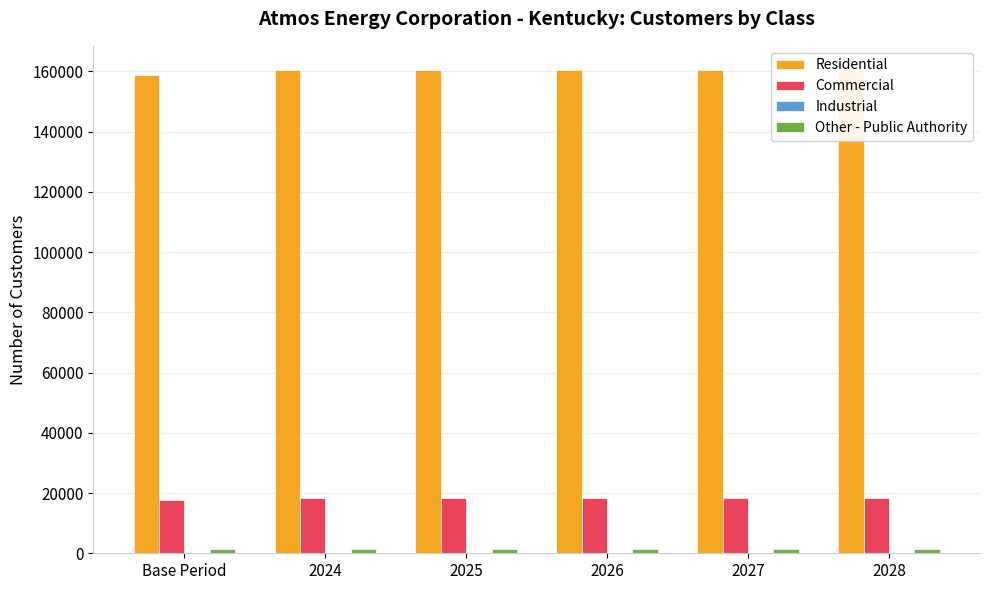

What is the highest value of the Industrial series?

216.4